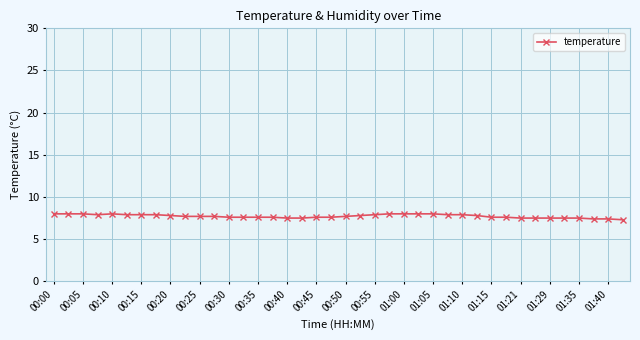

Does the chart have visible grid lines?

Yes